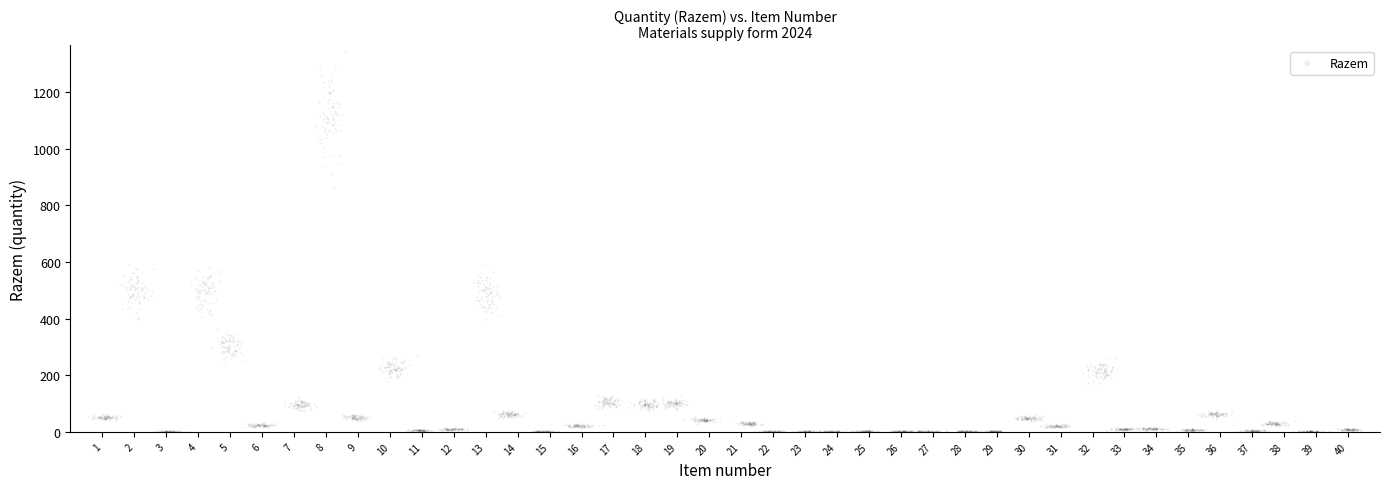

What is the range of X values (max minus min)?

39.8